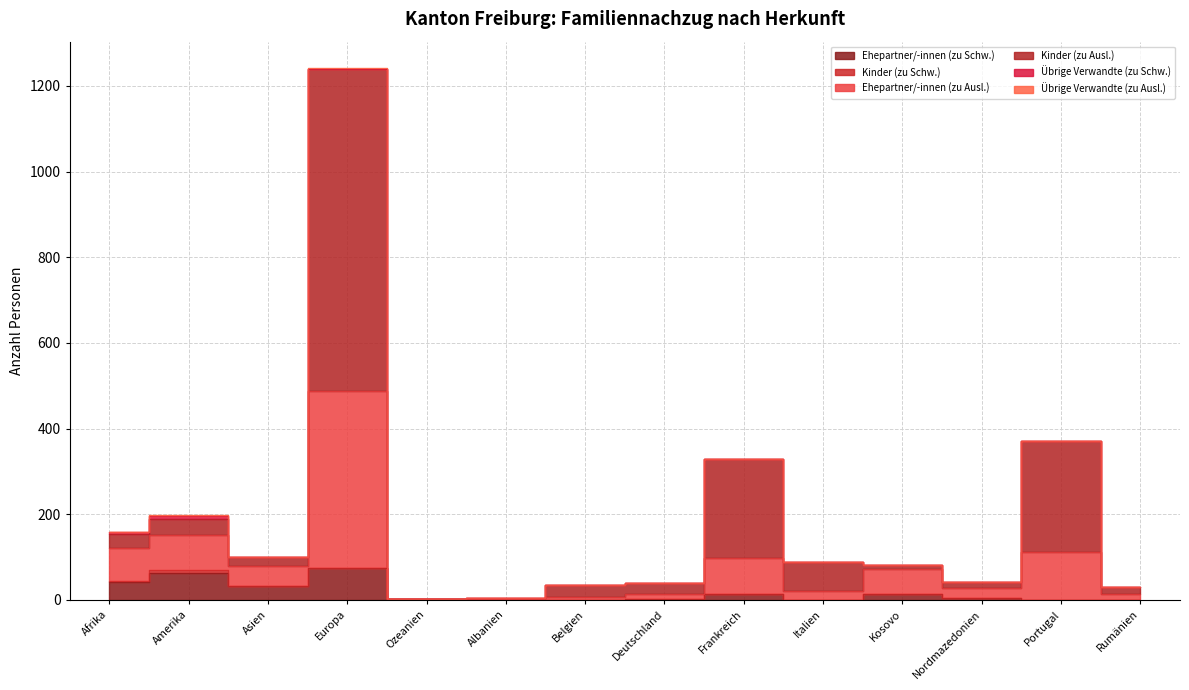

How many interior local peaks does the Ehepartner/-innen (zu Schw.) series have?

4